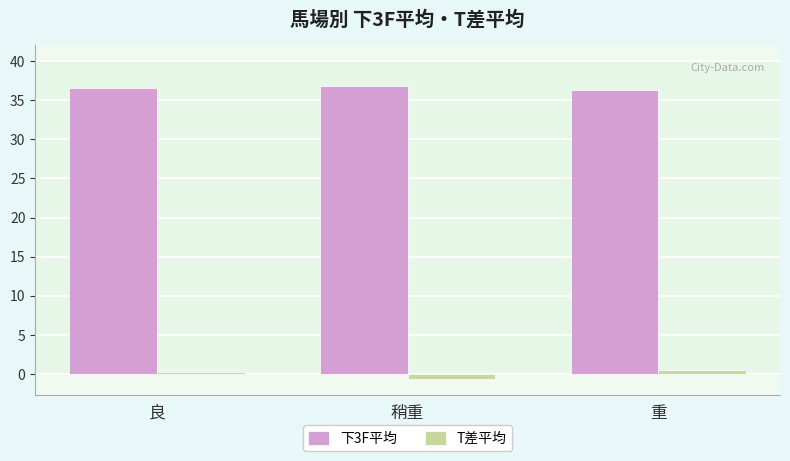

Reading left to right, list all the values displayed in this chart.

下3F平均: 良=36.6	稍重=36.8	重=36.3
T差平均: 良=0.3	稍重=-0.6	重=0.5